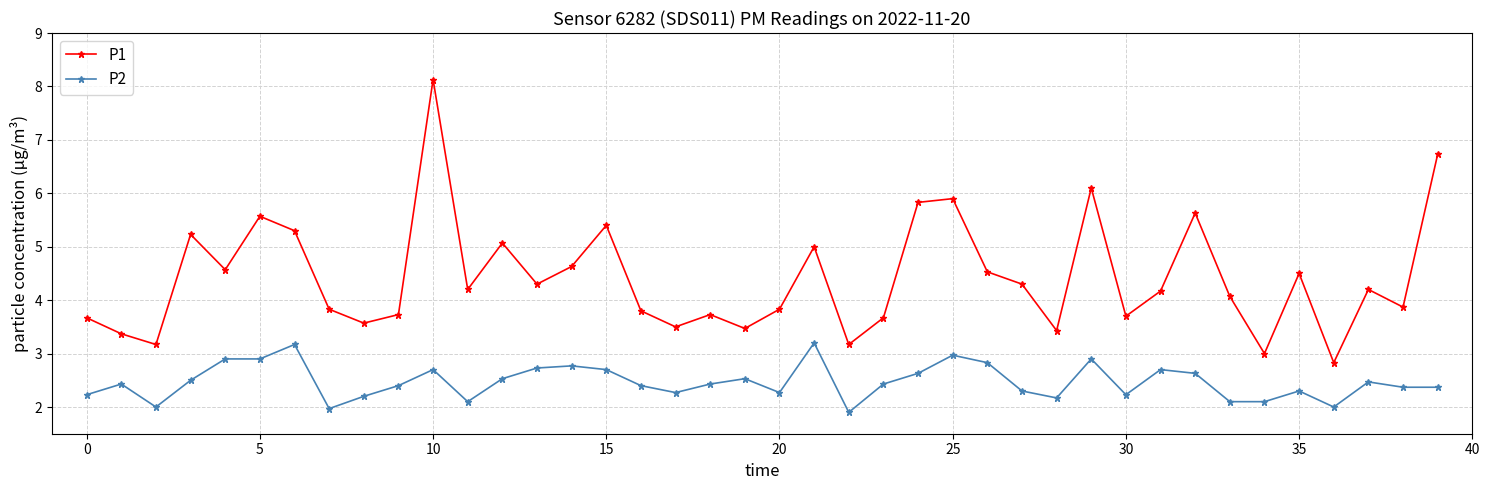

What are all the series names shown in the legend?

P1, P2